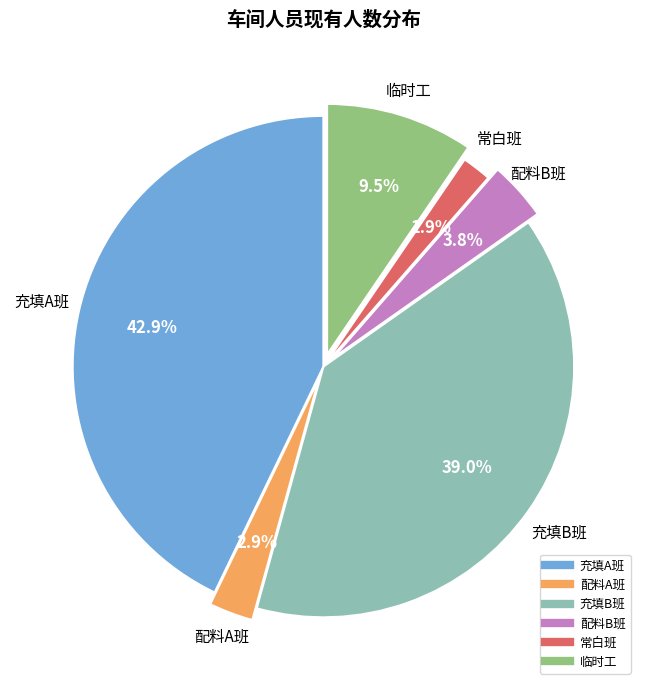

Is the sum of 充填B班 and 配料A班 greater than half?

No